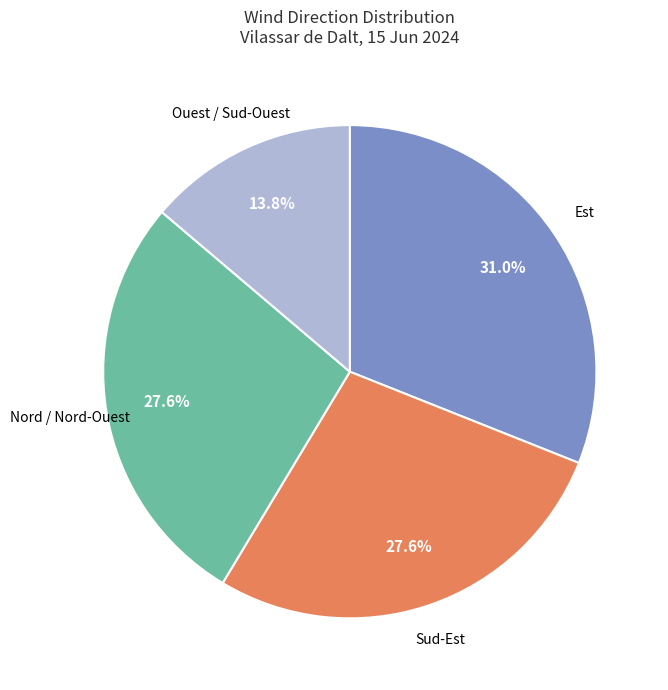

How many segments does this pie chart have?

4